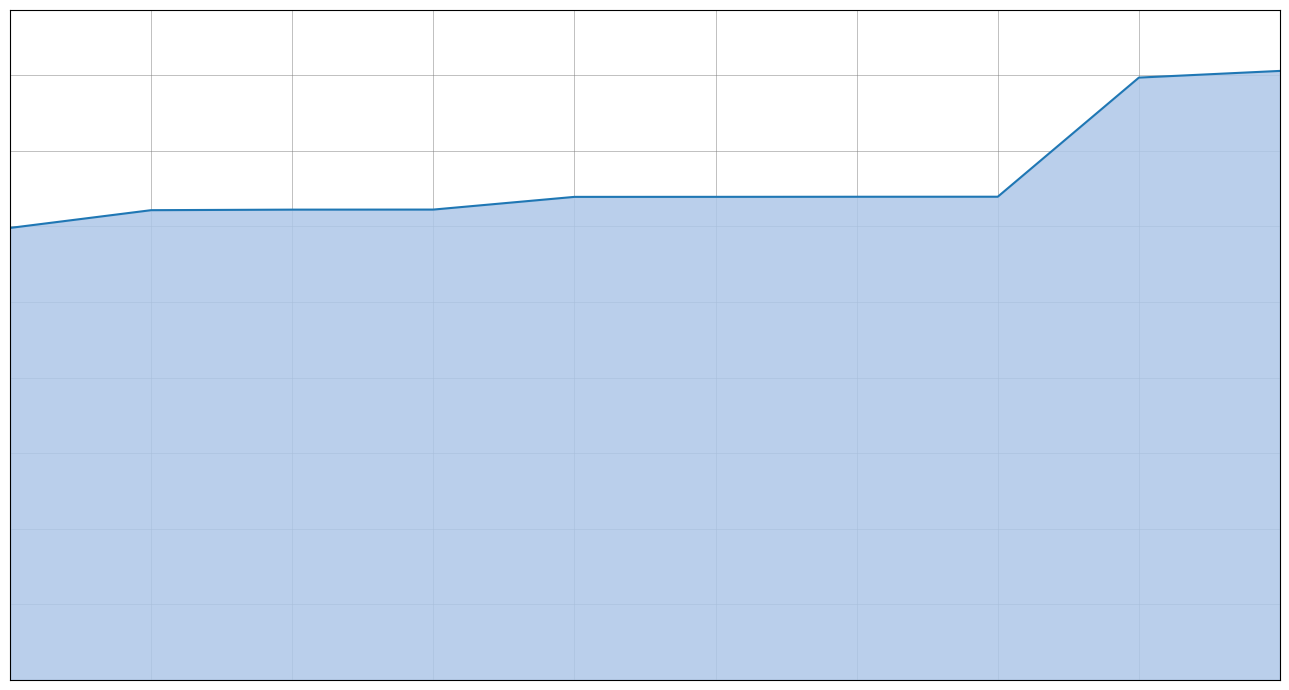

Does the chart display data point markers on the line(s)?

No